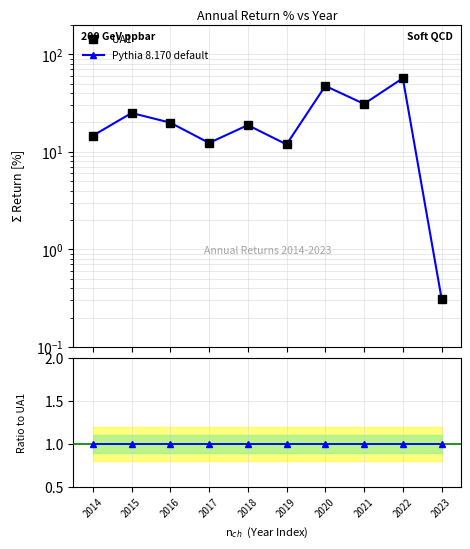

Reading right to left, what are all the values shown in this chart?

UA1: 2023=0.3	2022=56.9	2021=31.0	2020=47.4	2019=11.9	2018=18.8	2017=12.3	2016=19.9	2015=25.0	2014=14.6
Pythia 8.170 default: 2023=0.3	2022=56.9	2021=31.0	2020=47.4	2019=11.9	2018=18.8	2017=12.3	2016=19.9	2015=25.0	2014=14.6
Ratio to UA1: 2023=1.0	2022=1.0	2021=1.0	2020=1.0	2019=1.0	2018=1.0	2017=1.0	2016=1.0	2015=1.0	2014=1.0